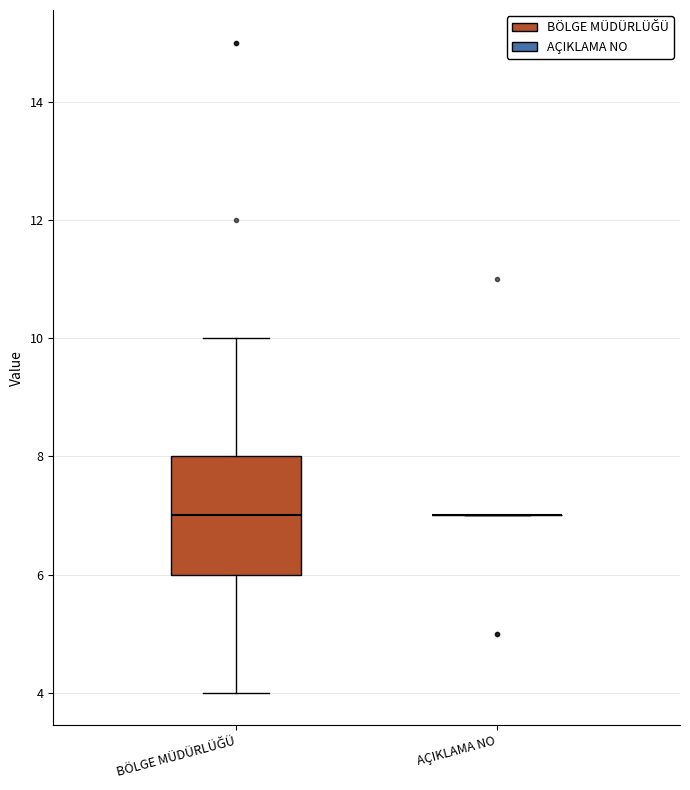

Reading left to right, transcribe this box plot: for each box, give where its median line is, the range the box spans, and where its two whiskers end, as read against the y-axis. The values are not printed on the chart, so give them approximately, as read against the axis.

BÖLGE MÜDÜRLÜĞÜ: median 7, box 6 to 8, whiskers 4 to 10
AÇIKLAMA NO: box collapsed to a line at 7, whiskers 7 to 7